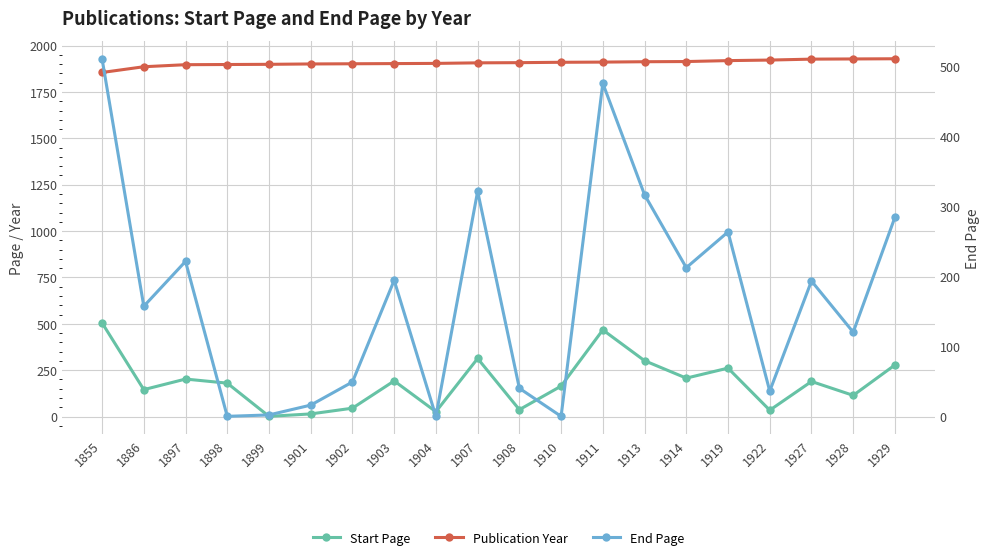

At which category does End Page reach its first local peak?

1897